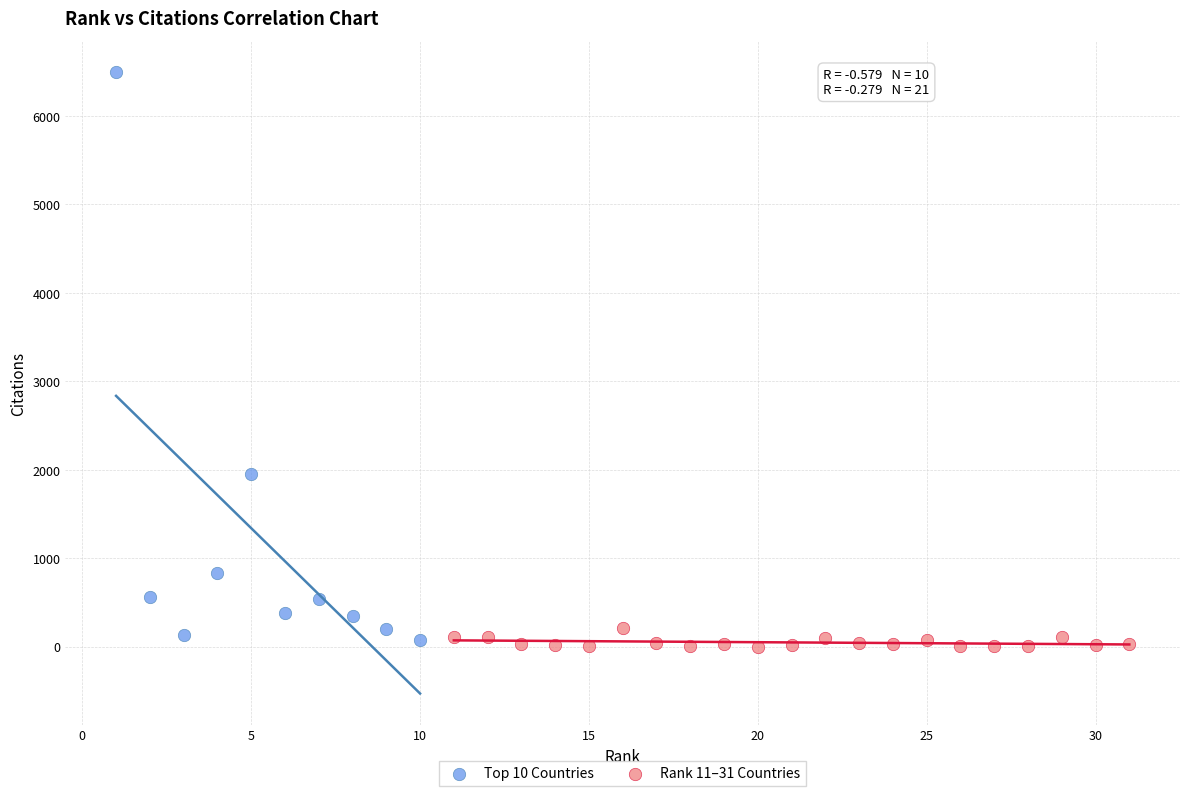

Which series has the widest spread of Y values?

Top 10 Countries